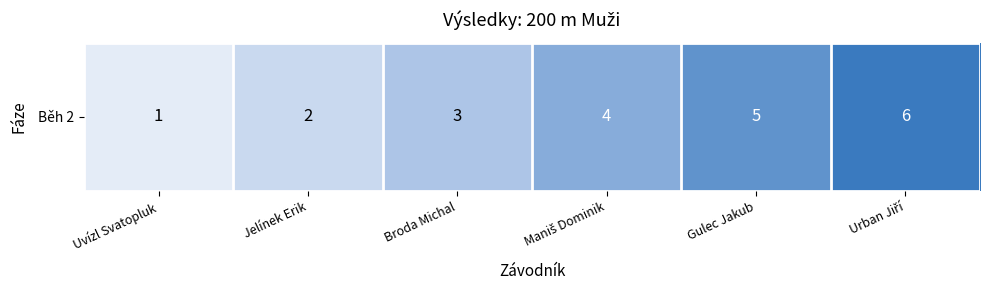

What is the difference between the values at Gulec Jakub and Maniš Dominik?

1